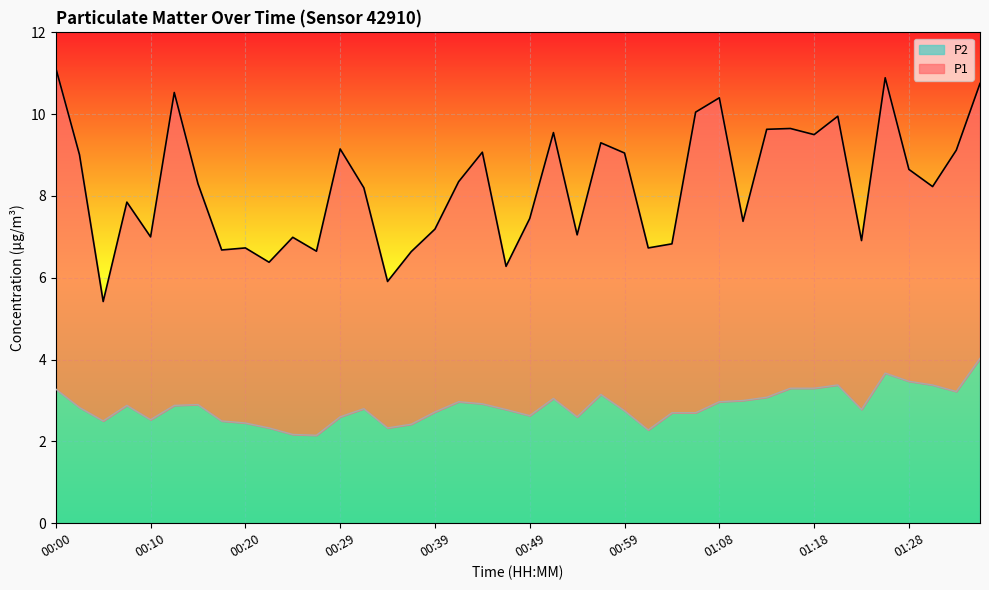

What is the label of the 20th point from the right?

00:49